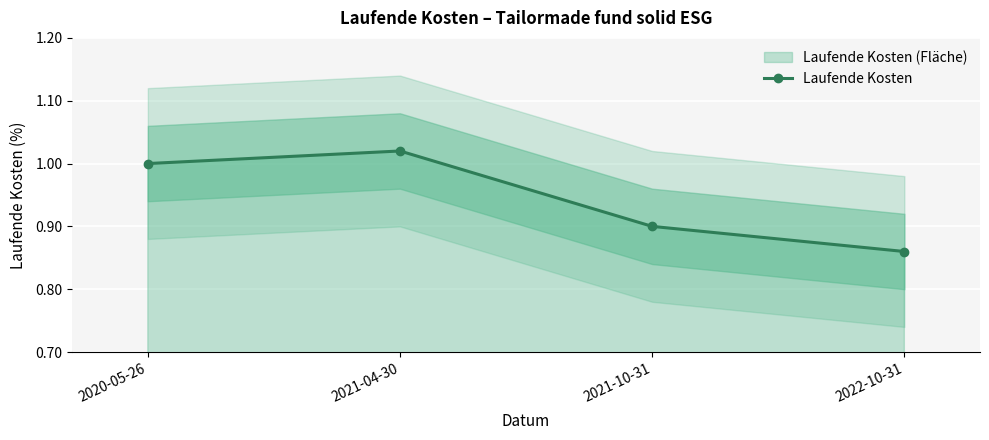

How many values exceed 1?

1